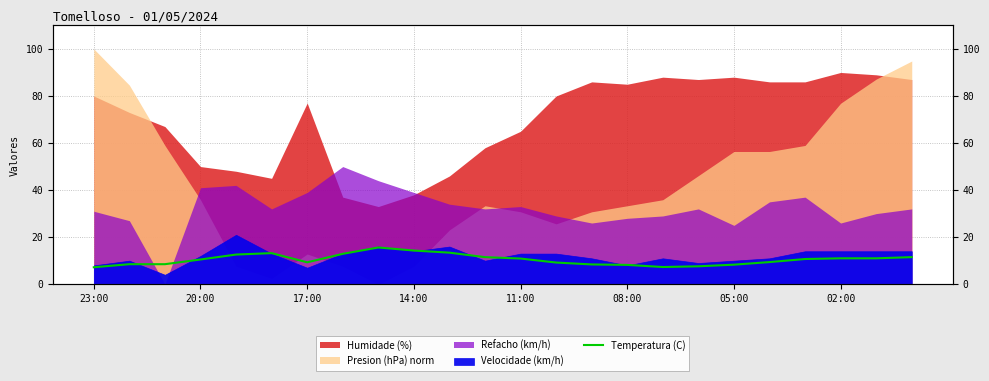

Count the number of categories in the chart.

24